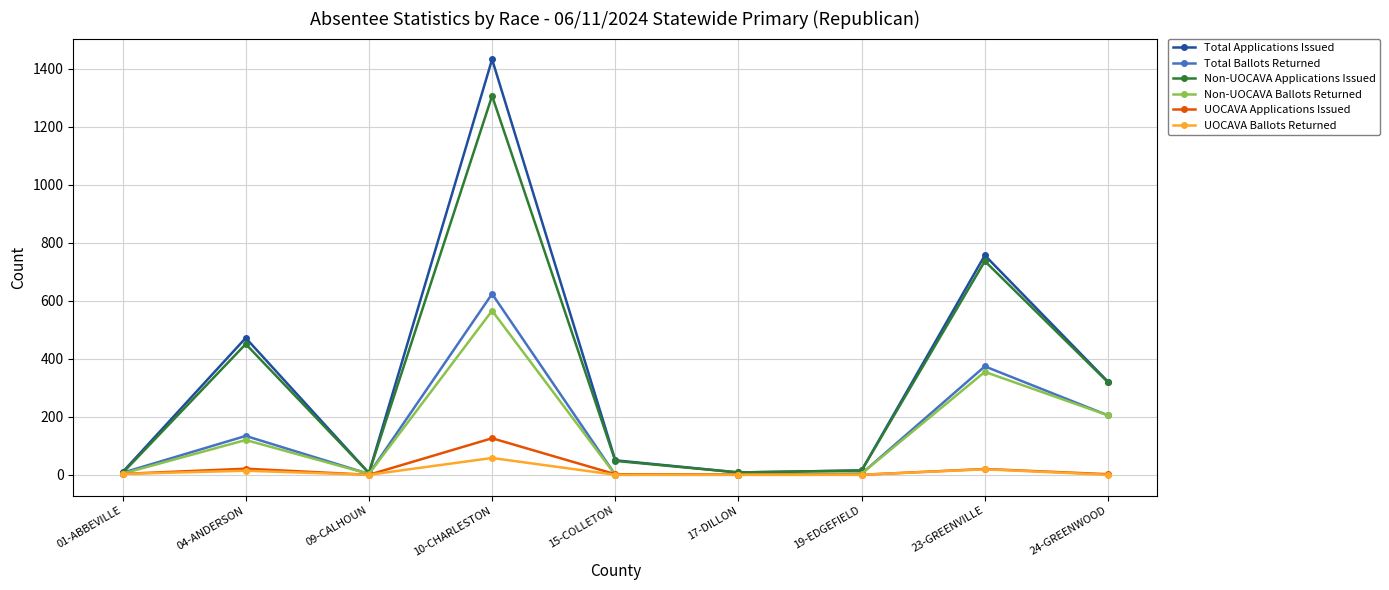

The value of Non-UOCAVA Applications Issued at 24-GREENWOOD is 466. True or false?

False